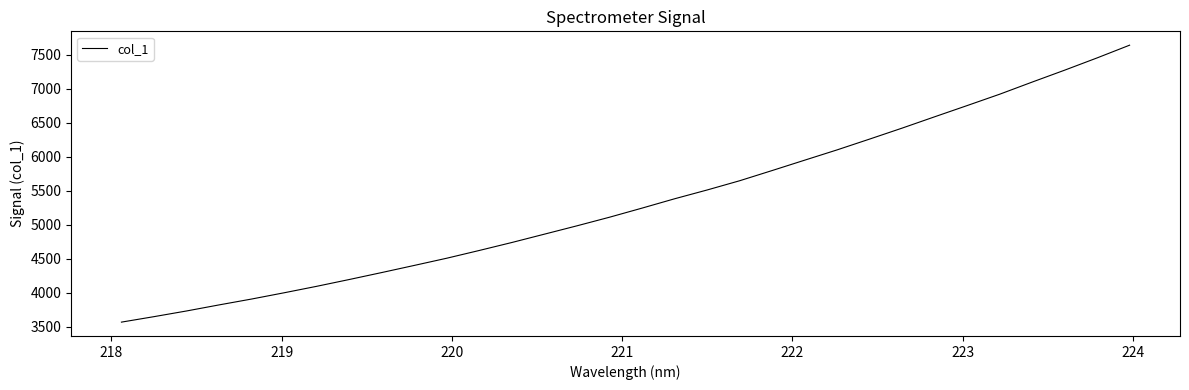

What is the minimum value shown in the chart?

3568.8